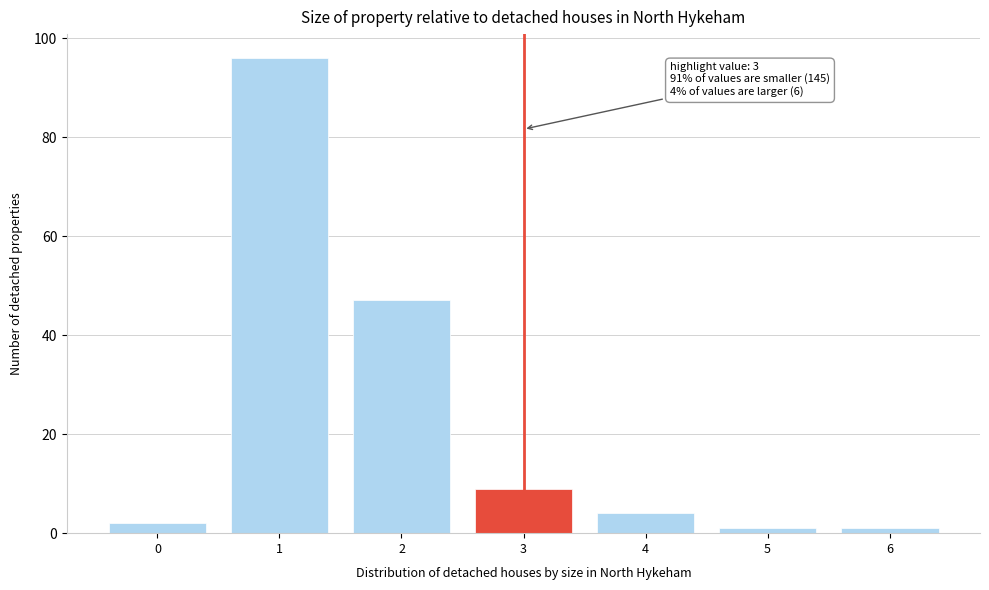

Reading left to right, transcribe all the data shown in this chart.

0=2	1=96	2=47	3=9	4=4	5=1	6=1